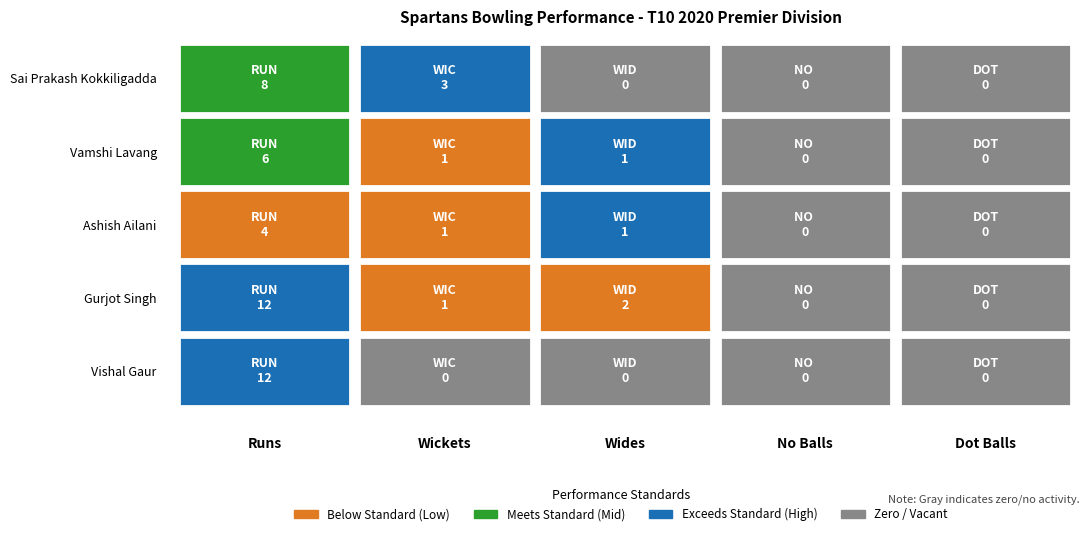

Which series changed the most between 1 and 3?

Sai Prakash Kokkiligadda